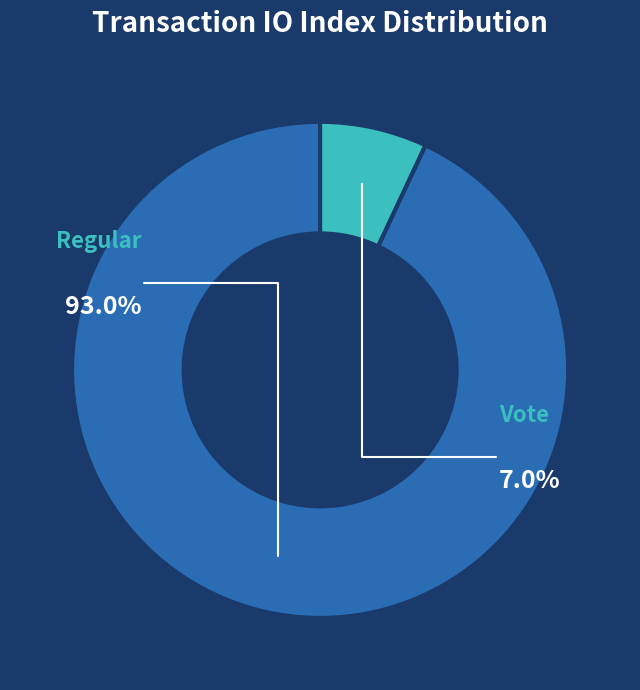

To the nearest percent, what portion does Vote (io_index=3) represent?

7%